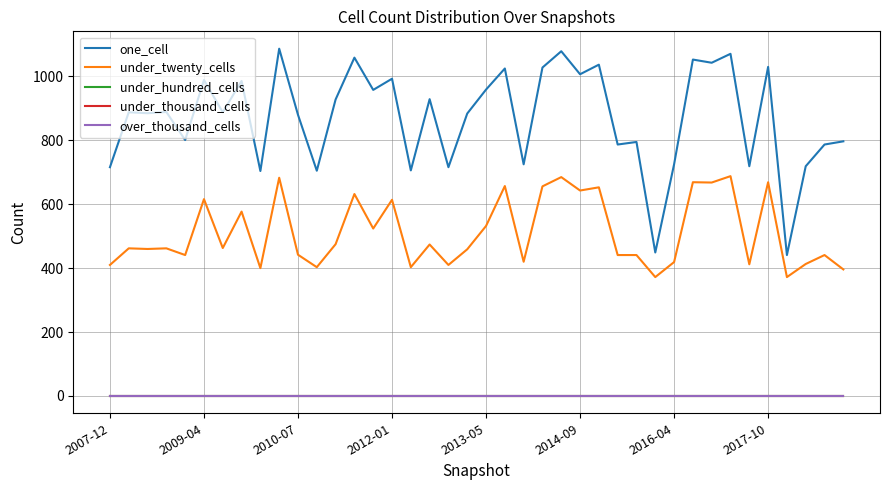

Is this an area chart (filled region under the line)?

No